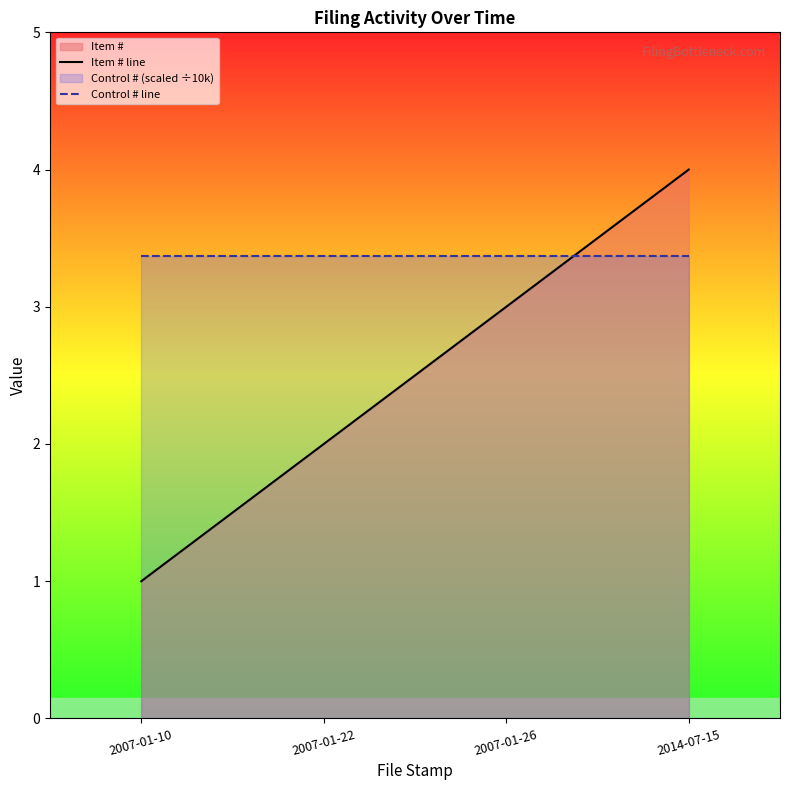

Which series has the largest range (max minus min)?

Item # line